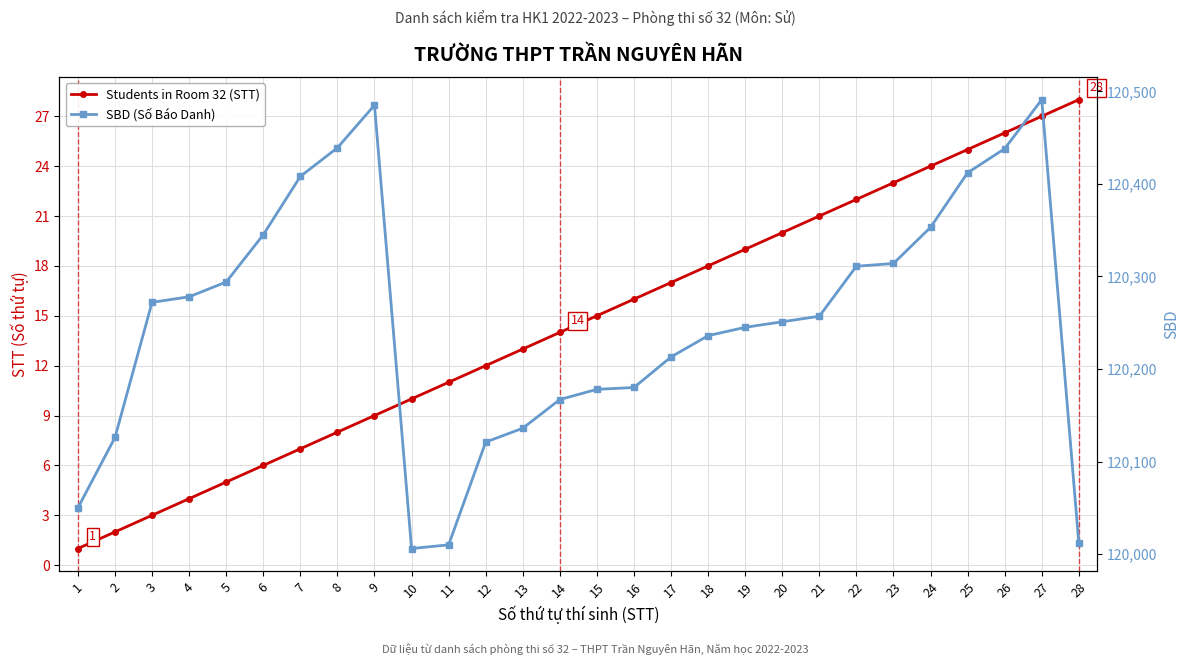

Reading left to right, extract all data points from this chart.

Students in Room 32 (STT): 1	2	3	4	5	6	7	8	9	10	11	12	13	14	15	16	17	18	19	20	21	22	23	24	25	26	27	28
SBD (Số Báo Danh): 120050	120126	120272	120278	120294	120345	120408	120439	120485	120006	120010	120121	120136	120167	120178	120180	120213	120236	120245	120251	120257	120311	120314	120353	120412	120438	120491	120012